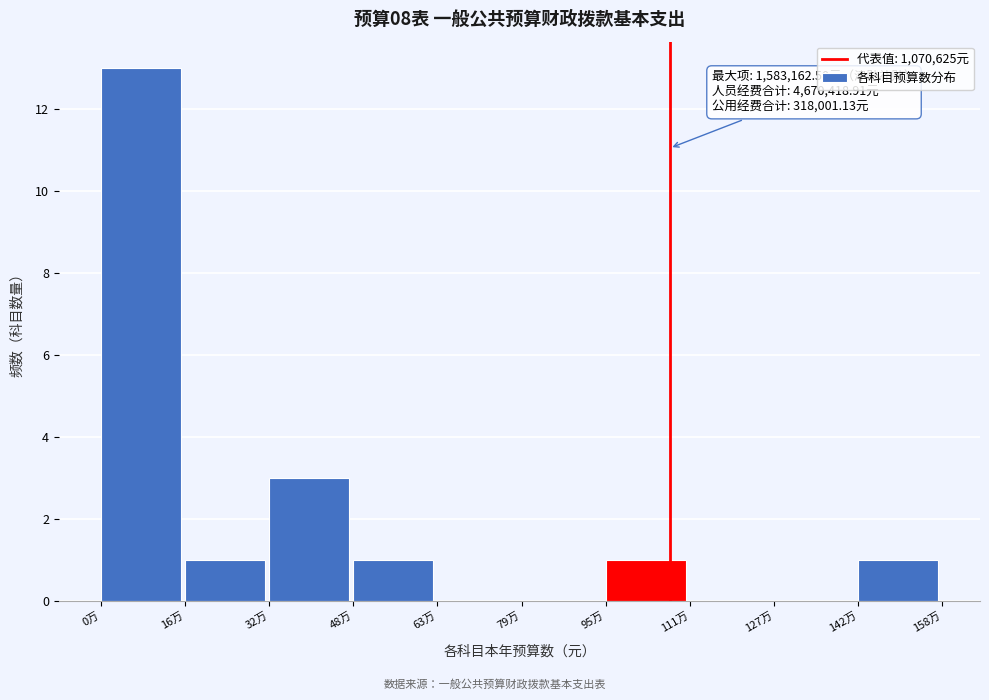

Reading left to right, what are all the values shown in this chart?

0万=13	16万=1	32万=3	48万=1	63万=0	79万=0	95万=1	111万=0	127万=0	142万=1